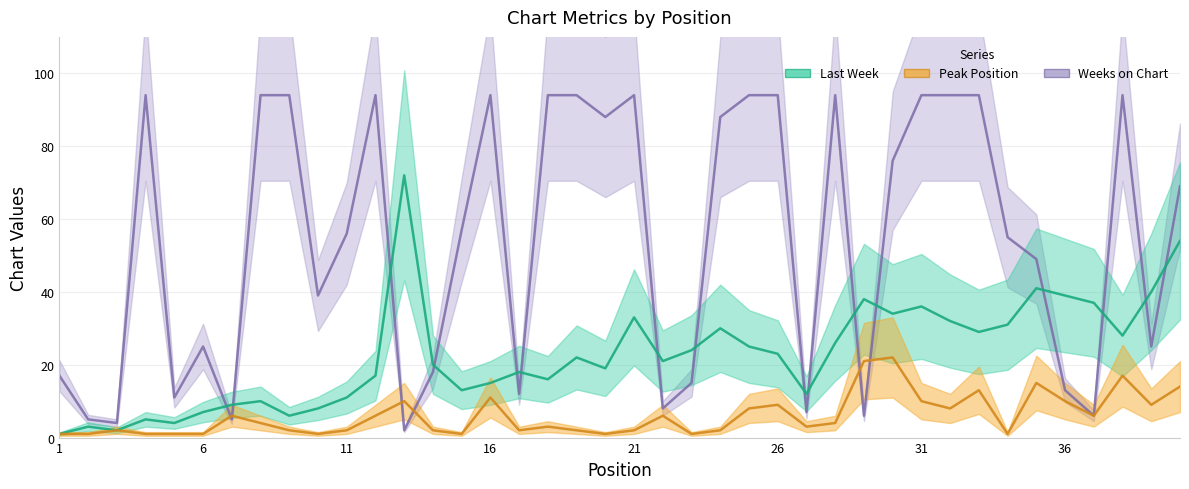

What is the spread (max minus min) of values at 17?

16